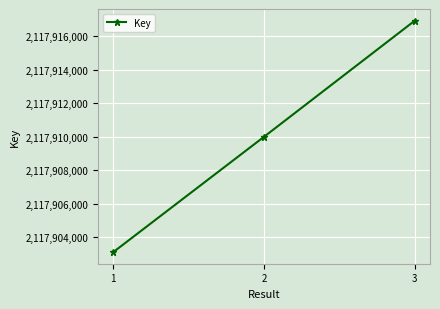

What is the ratio of the value at 2 to the value at 3?

1.0